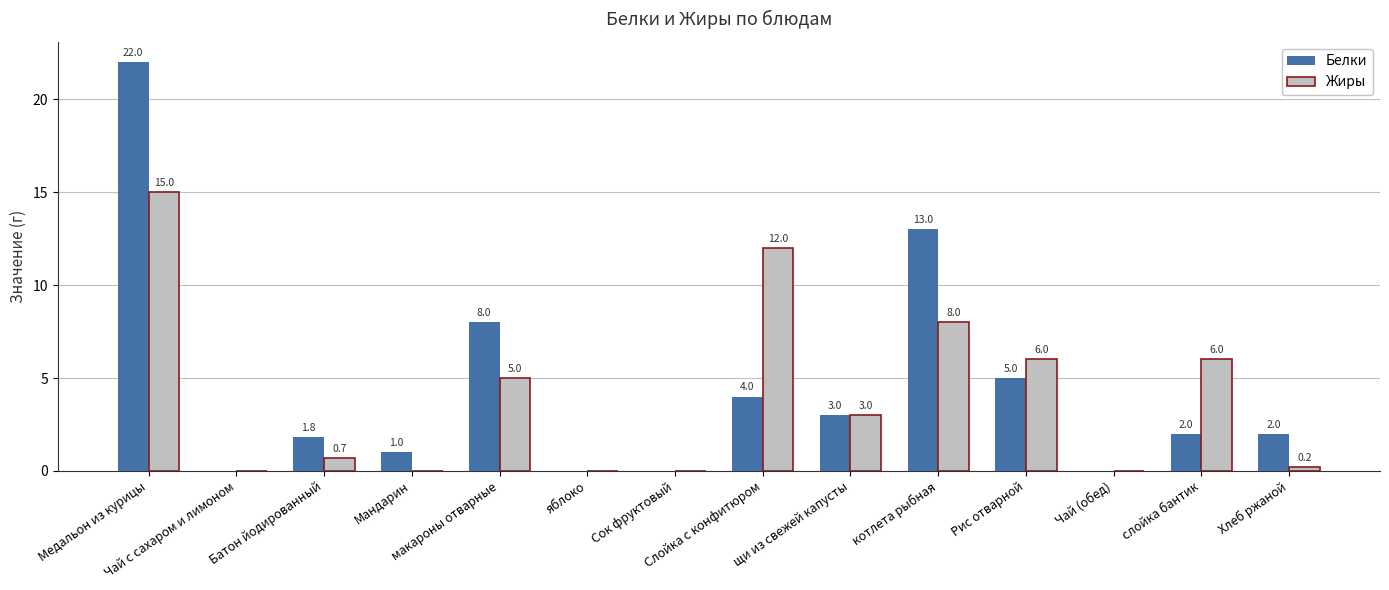

What is the total value across all series at Рис отварной?

11.0